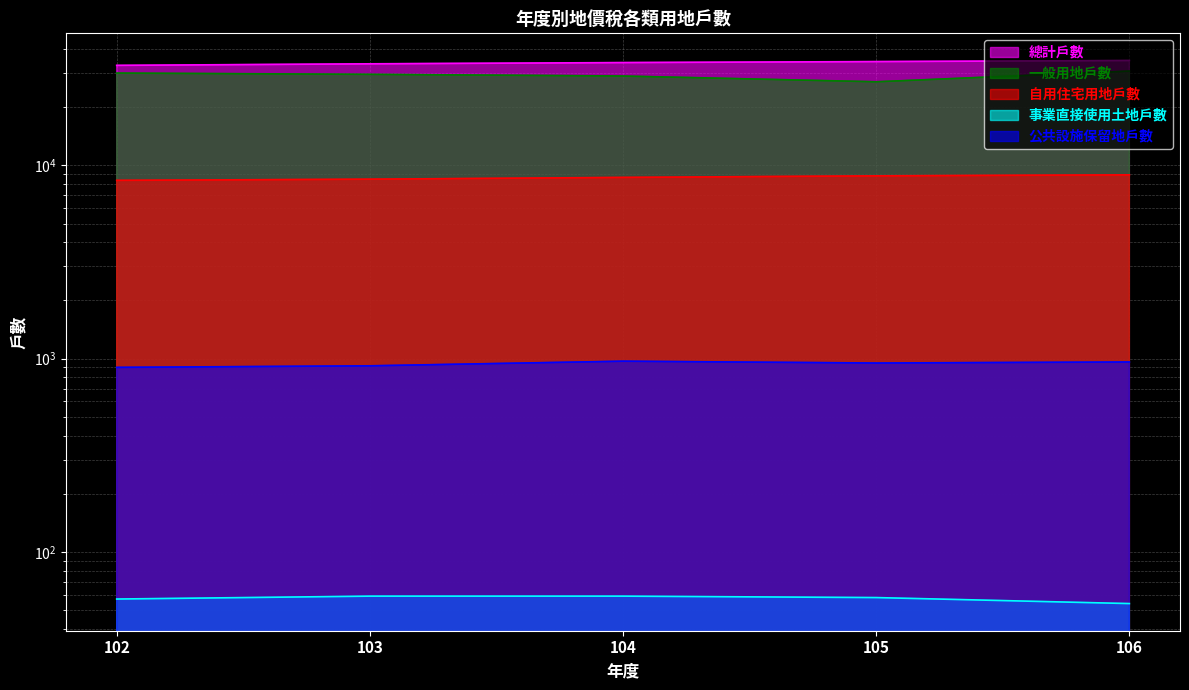

Does the chart display data point markers on the line(s)?

No